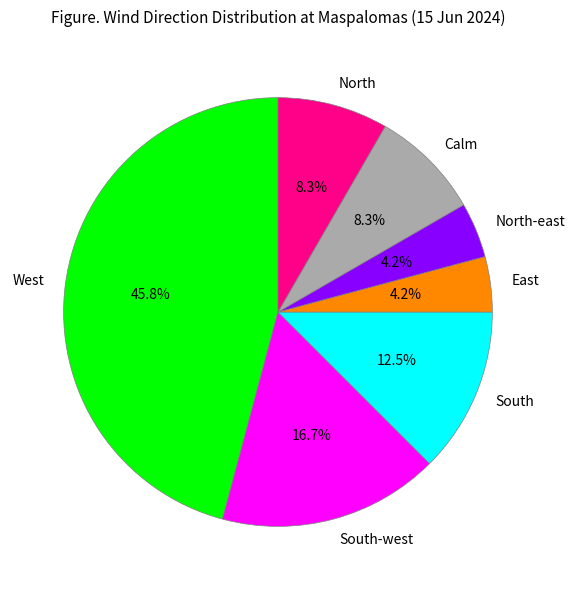

To the nearest percent, what percentage of the pie is South-west?

17%